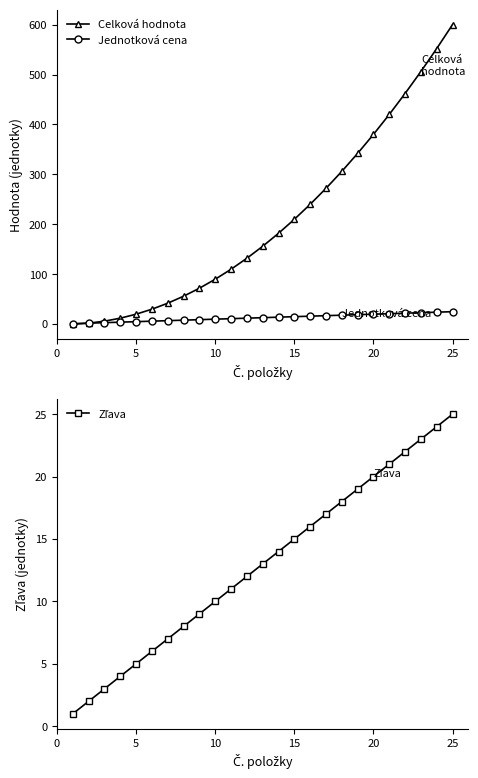

Which has a higher value, 20 or 15?

20